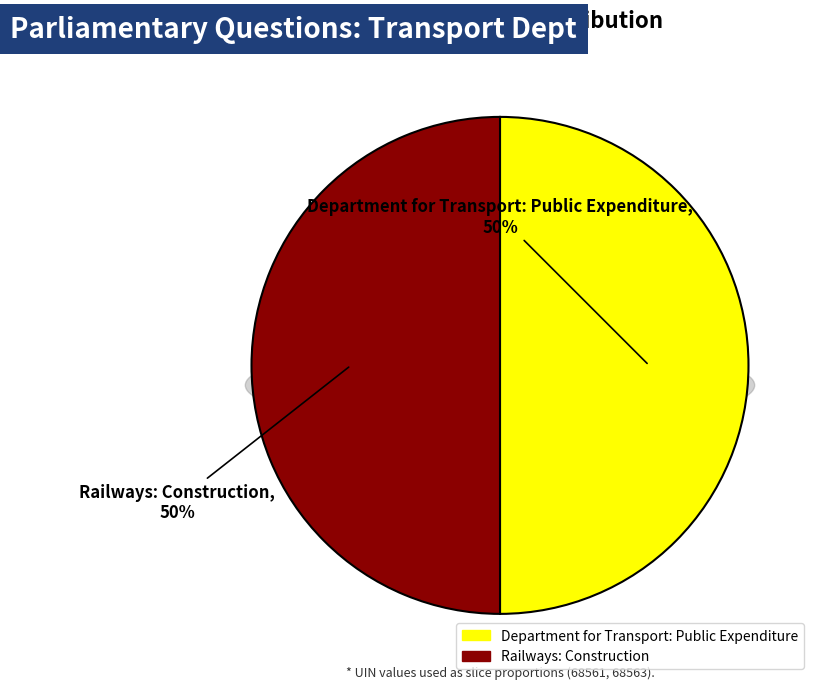

Rank the categories by value from lowest to highest.

Department for Transport: Public Expenditure, Railways: Construction